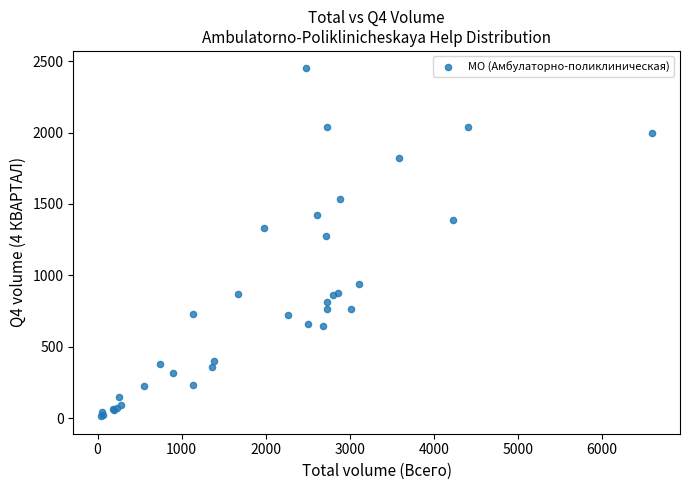

What Y value in the scatter plot is closest to 1231?

1275